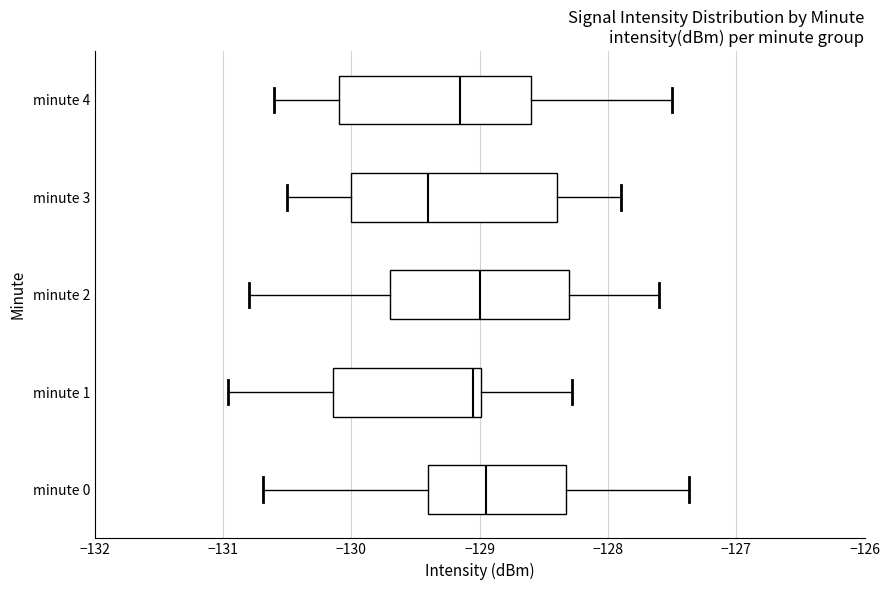

Reading bottom to top, read every box against the x-axis: the position of its median line, the range the box covers, and the ends of its whiskers. The values are not printed on the chart, so give them approximately, as read against the axis.

minute 0: median -128.9, box -129.4 to -128.3, whiskers -130.7 to -127.4
minute 1: median -129.1, box -130.1 to -129.0, whiskers -131.0 to -128.3
minute 2: median -129.0, box -129.7 to -128.3, whiskers -130.8 to -127.6
minute 3: median -129.4, box -130.0 to -128.4, whiskers -130.5 to -127.9
minute 4: median -129.1, box -130.1 to -128.6, whiskers -130.6 to -127.5